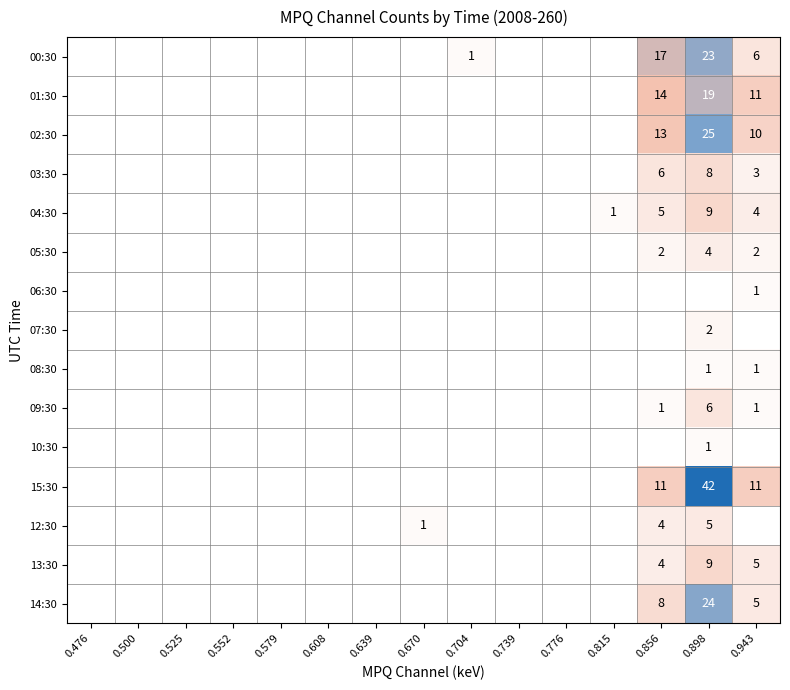

Rank the series by their maximum value, from lowest to highest.

06:30, 08:30, 10:30, 07:30, 05:30, 12:30, 09:30, 03:30, 04:30, 13:30, 01:30, 00:30, 14:30, 02:30, 15:30